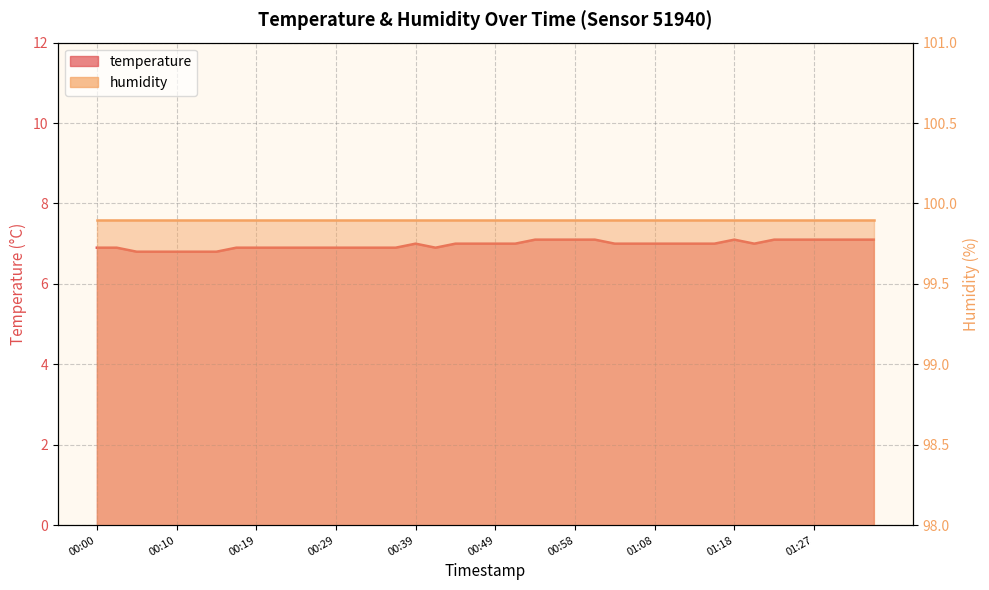

Which label corresponds to the largest value in the chart?

00:54